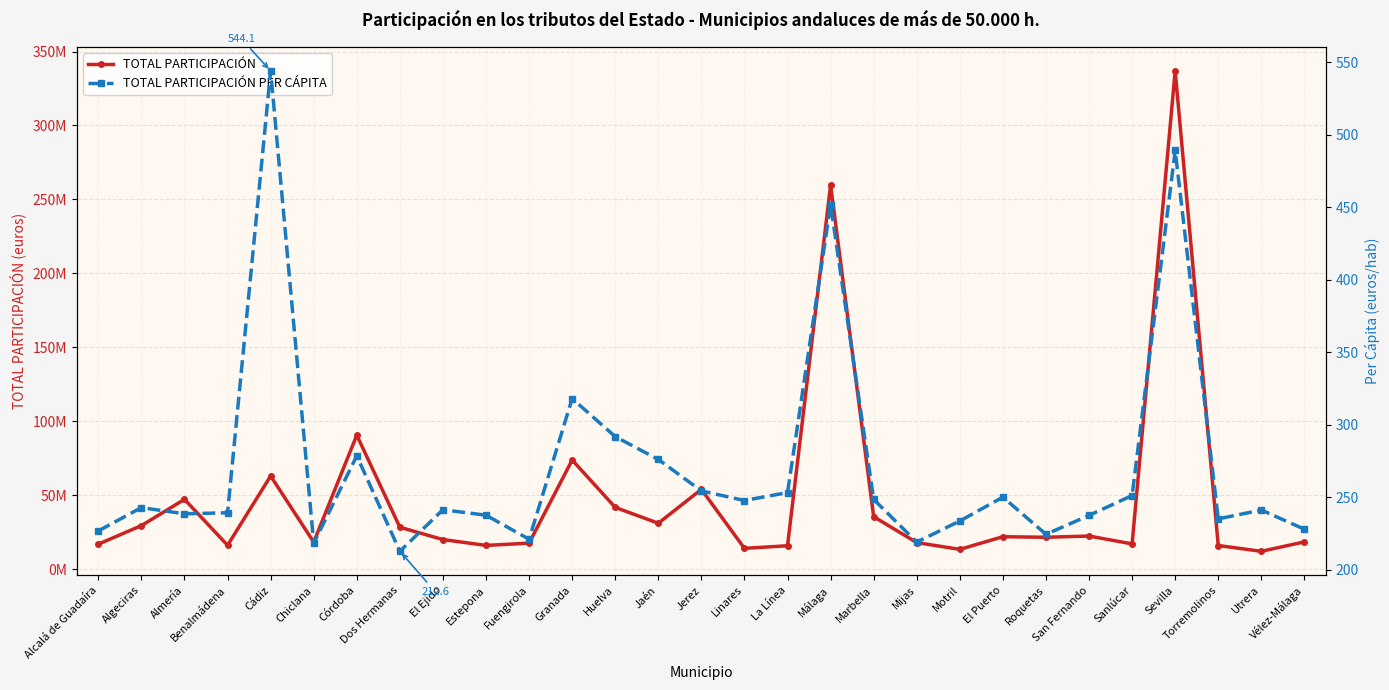

Reading right to left, extract all data points from this chart.

TOTAL PARTICIPACIÓN: Vélez-Málaga=18602821.1	Utrera=12231489.4	Torremolinos=16136291.0	Sevilla=336855699.5	Sanlúcar=17248323.0	San Fernando=22547271.6	Roquetas=21719175.6	El Puerto=22102400.1	Motril=13551191.5	Mijas=18116113.2	Marbella=35625191.7	Málaga=259673257.3	La Línea=15987223.8	Linares=14220464.3	Jerez=54103653.2	Jaén=31191165.7	Huelva=41916653.2	Granada=73923779.2	Fuengirola=17744866.3	Estepona=16220923.4	El Ejido=20174024.8	Dos Hermanas=28486235.3	Córdoba=90701911.6	Chiclana=18437609.6	Cádiz=63127386.2	Benalmádena=16298909.8	Almería=47352192.7	Algeciras=29608423.4	Alcalá de Guadaíra=17067591.9
TOTAL PARTICIPACIÓN PER CÁPITA: Vélez-Málaga=227.9	Utrera=241.1	Torremolinos=235.0	Sevilla=489.2	Sanlúcar=251.1	San Fernando=237.4	Roquetas=224.4	El Puerto=250.0	Motril=233.6	Mijas=218.9	Marbella=248.5	Málaga=451.9	La Línea=253.2	Linares=247.7	Jerez=254.3	Jaén=276.0	Huelva=291.8	Granada=318.0	Fuengirola=221.0	Estepona=237.5	El Ejido=241.3	Dos Hermanas=212.6	Córdoba=278.5	Chiclana=218.2	Cádiz=544.1	Benalmádena=239.2	Almería=238.5	Algeciras=242.8	Alcalá de Guadaíra=226.7